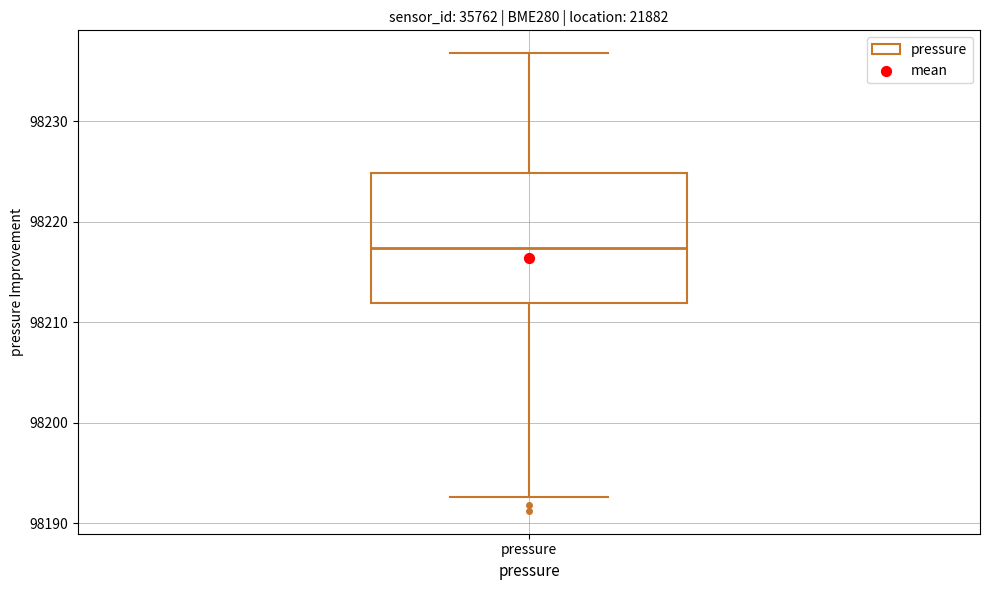

Where does the median line of the box for pressure sit on the y-axis? The values are not printed on the chart, so give them approximately, as read against the axis.

98217